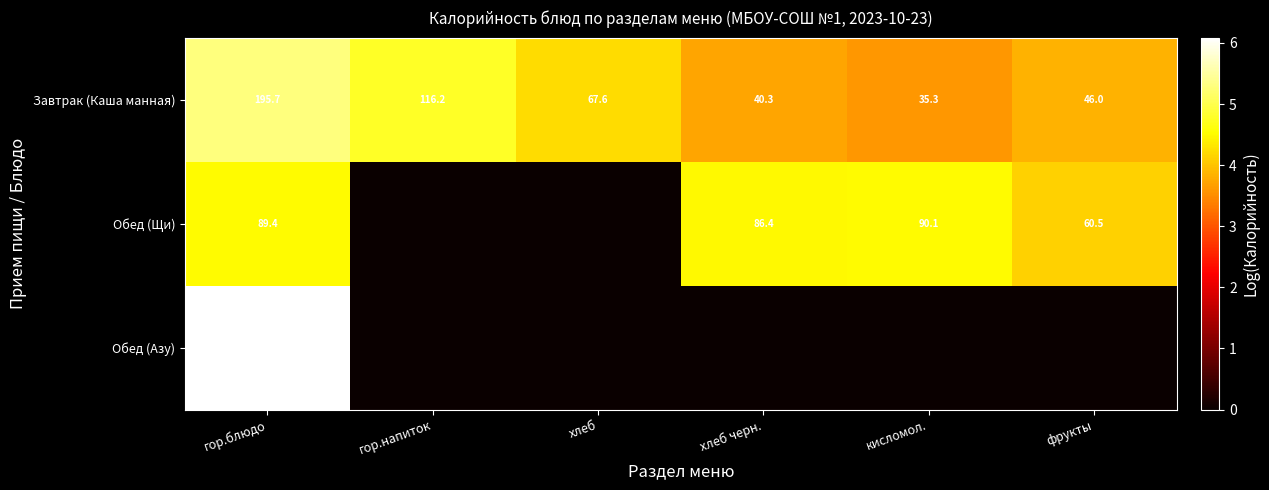

Which label corresponds to the largest value in the chart?

гор.блюдо